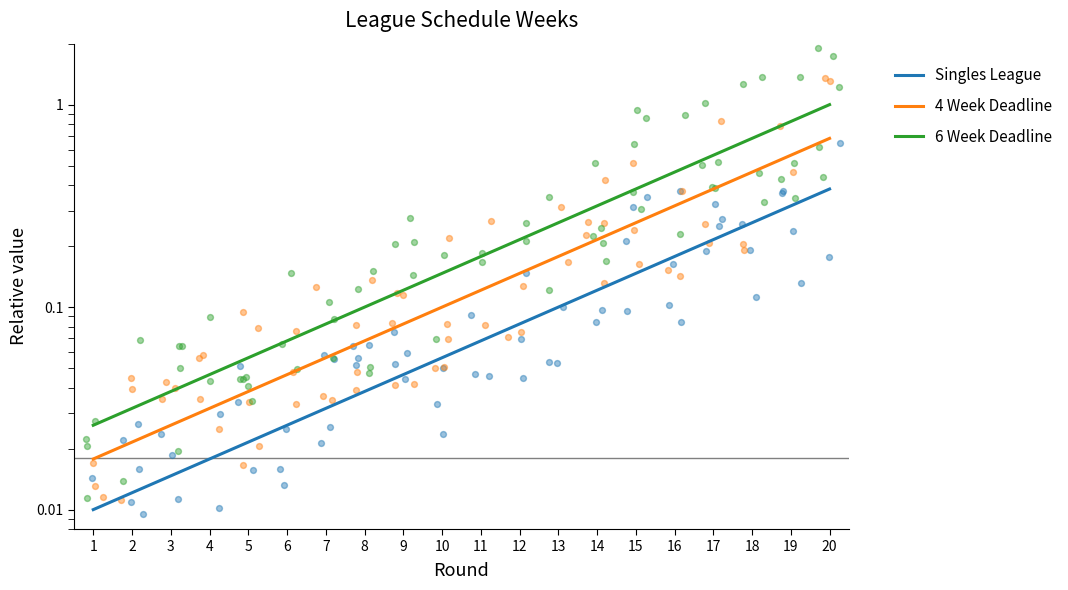

Is the value of Singles League at 19 greater than the value of 6 Week Deadline at 15?

No